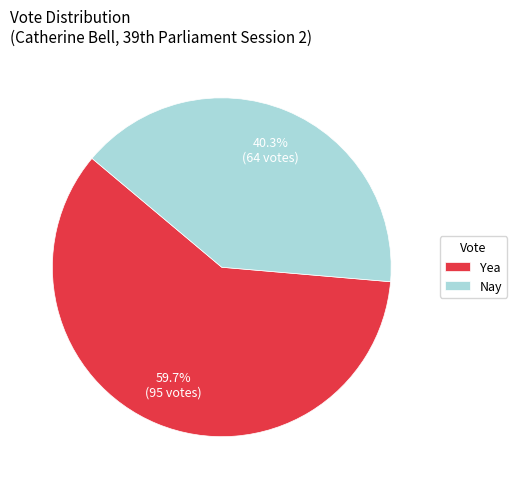

Count the number of slices in the pie.

2